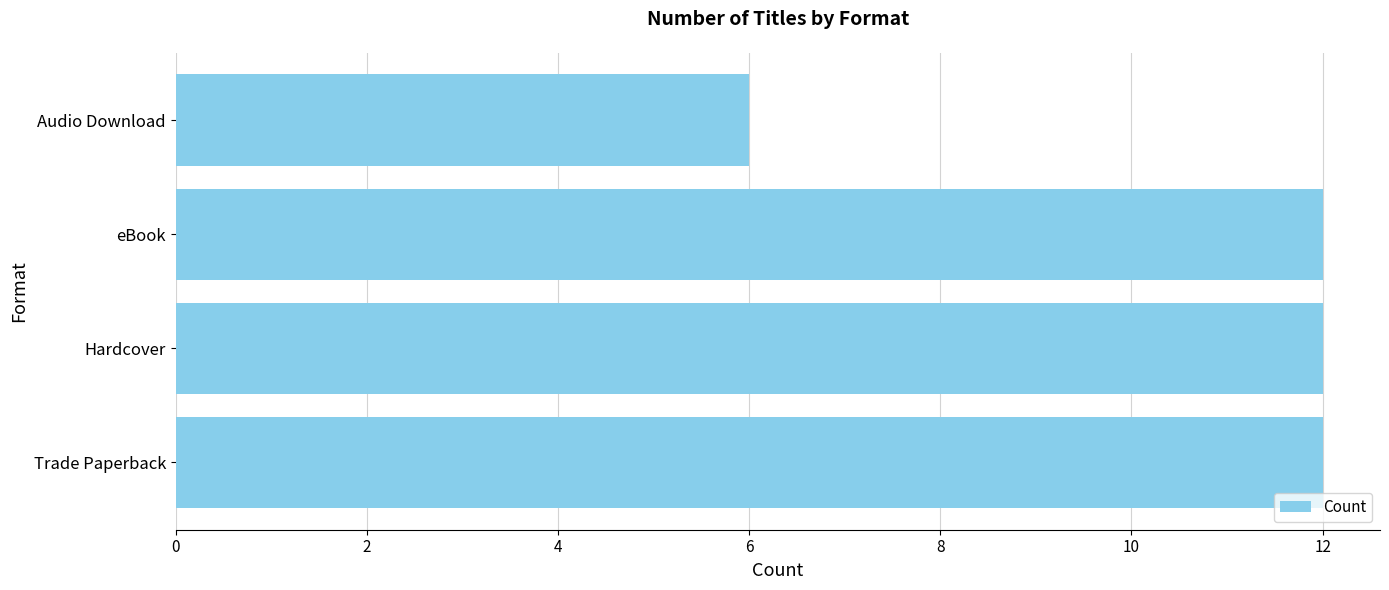

What is the smallest value displayed?

6